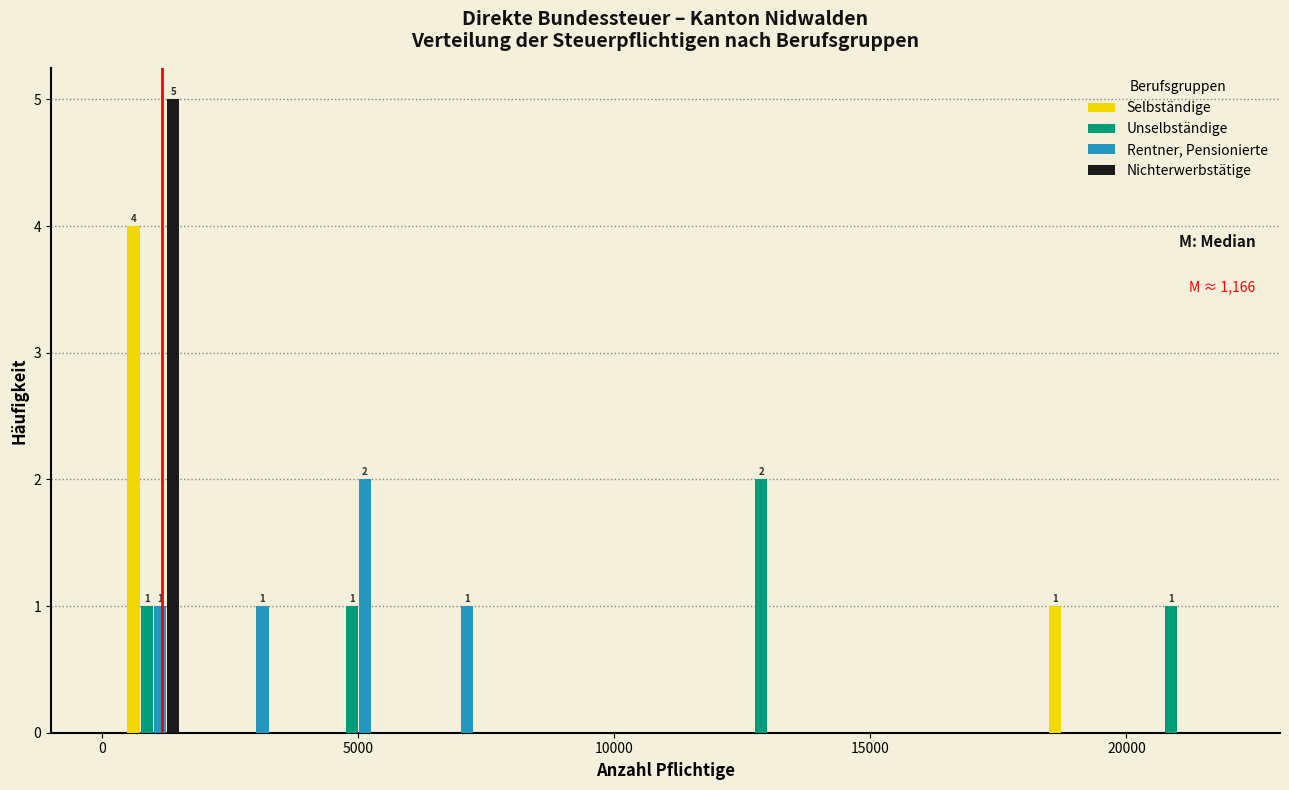

In the Selbständige series, which range on the x-axis has the tallest bar?

0 to 2000